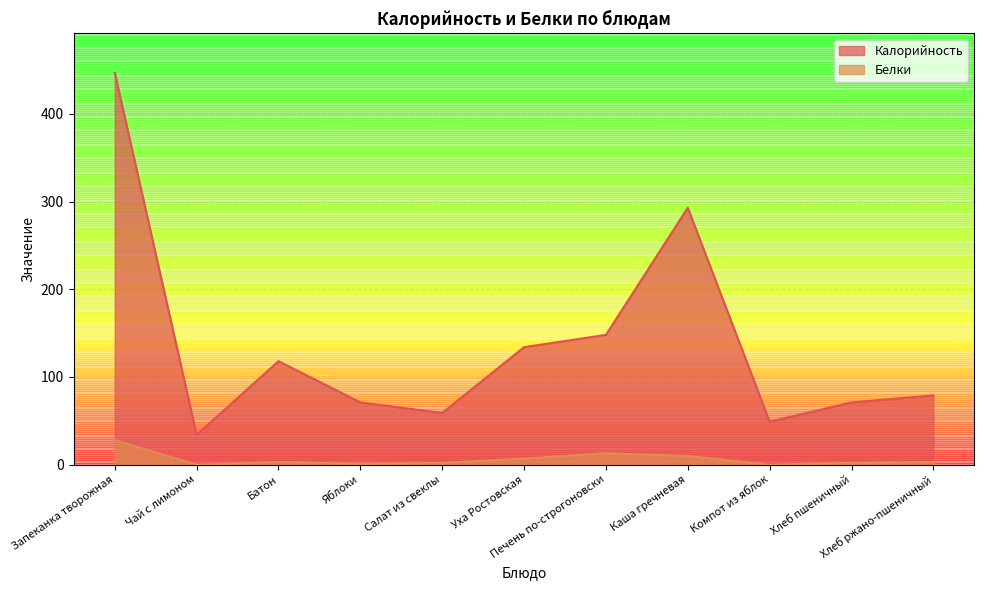

True or false: Белки and Калорийность cross at least once.

False